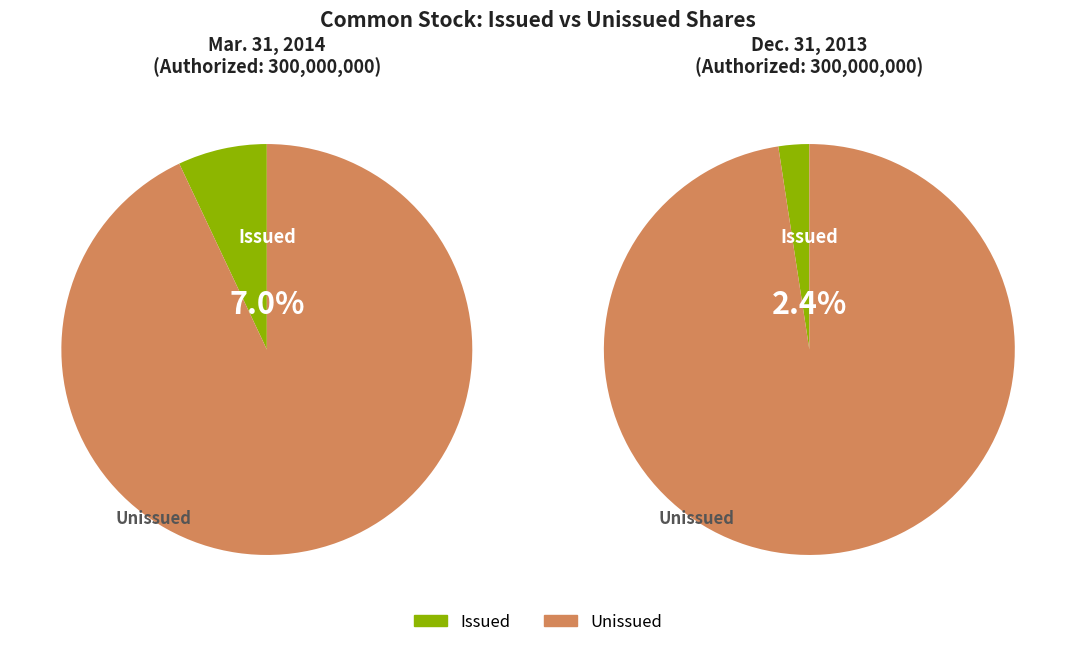

Which series has the largest range (max minus min)?

Common stock, issued (in shares)